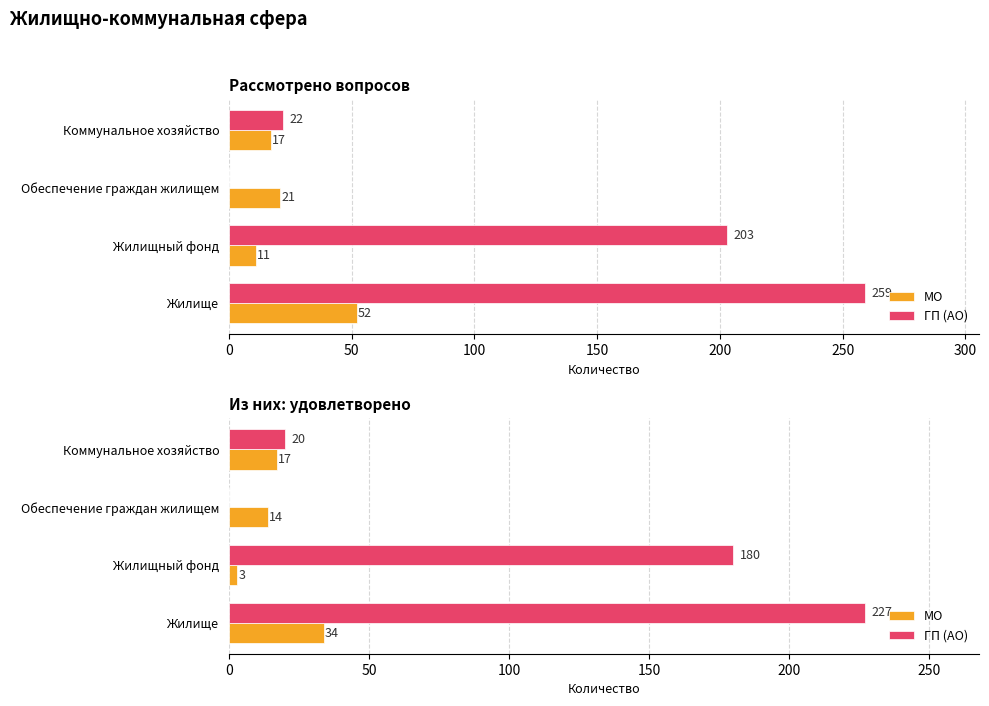

What is the sum of all ГП (АО) values?

427